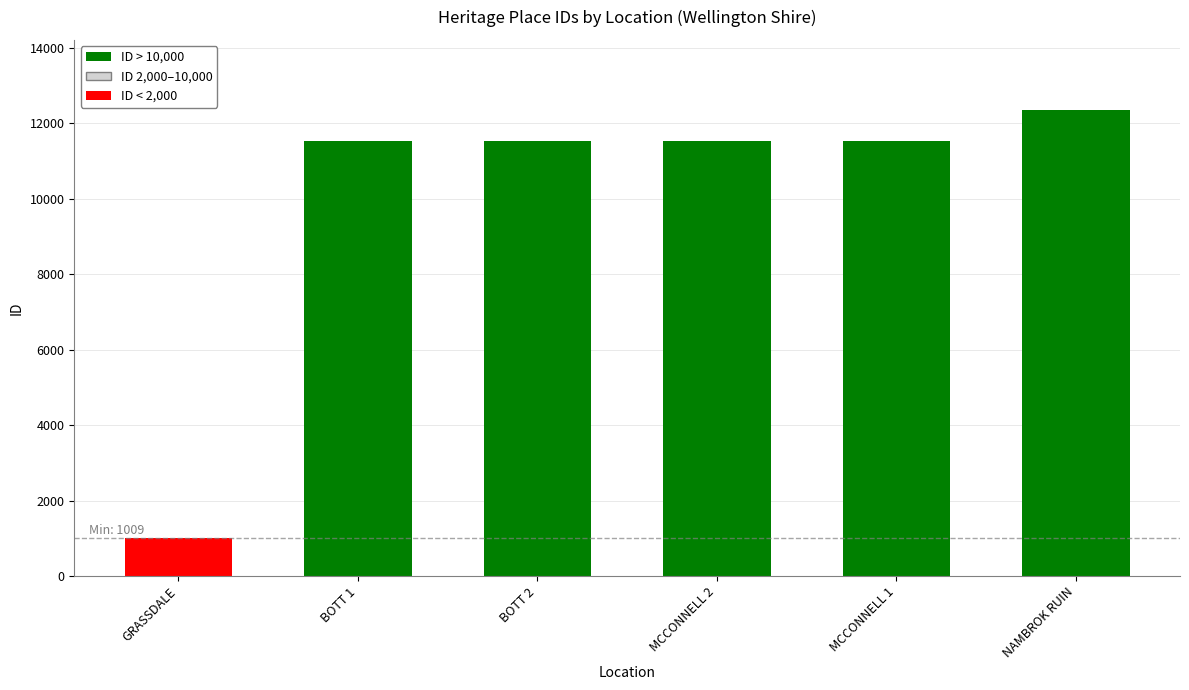

Does the chart contain any negative values?

No